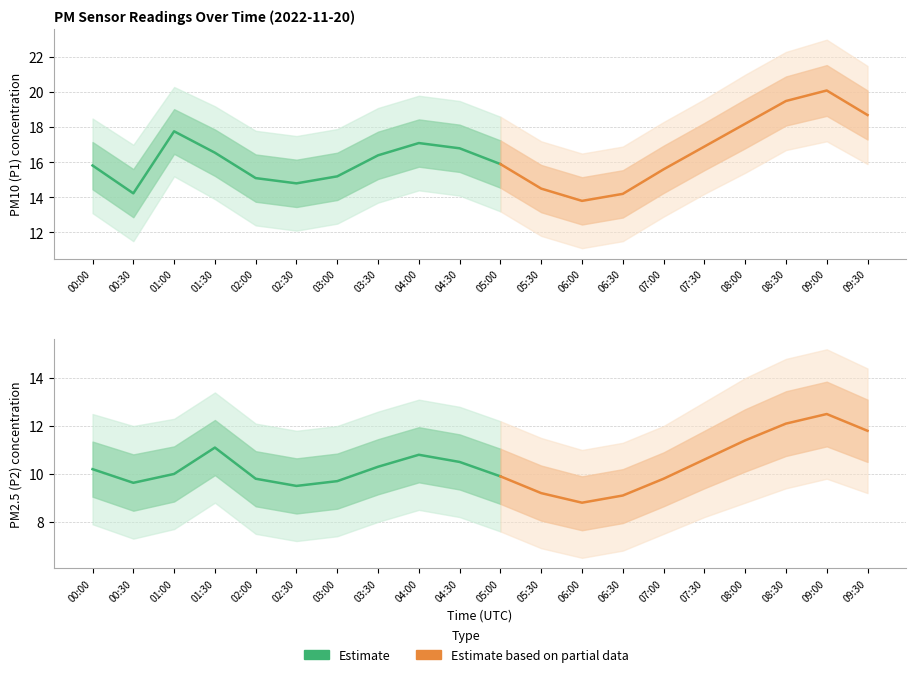

At which label is P1 closest to 16?

05:00